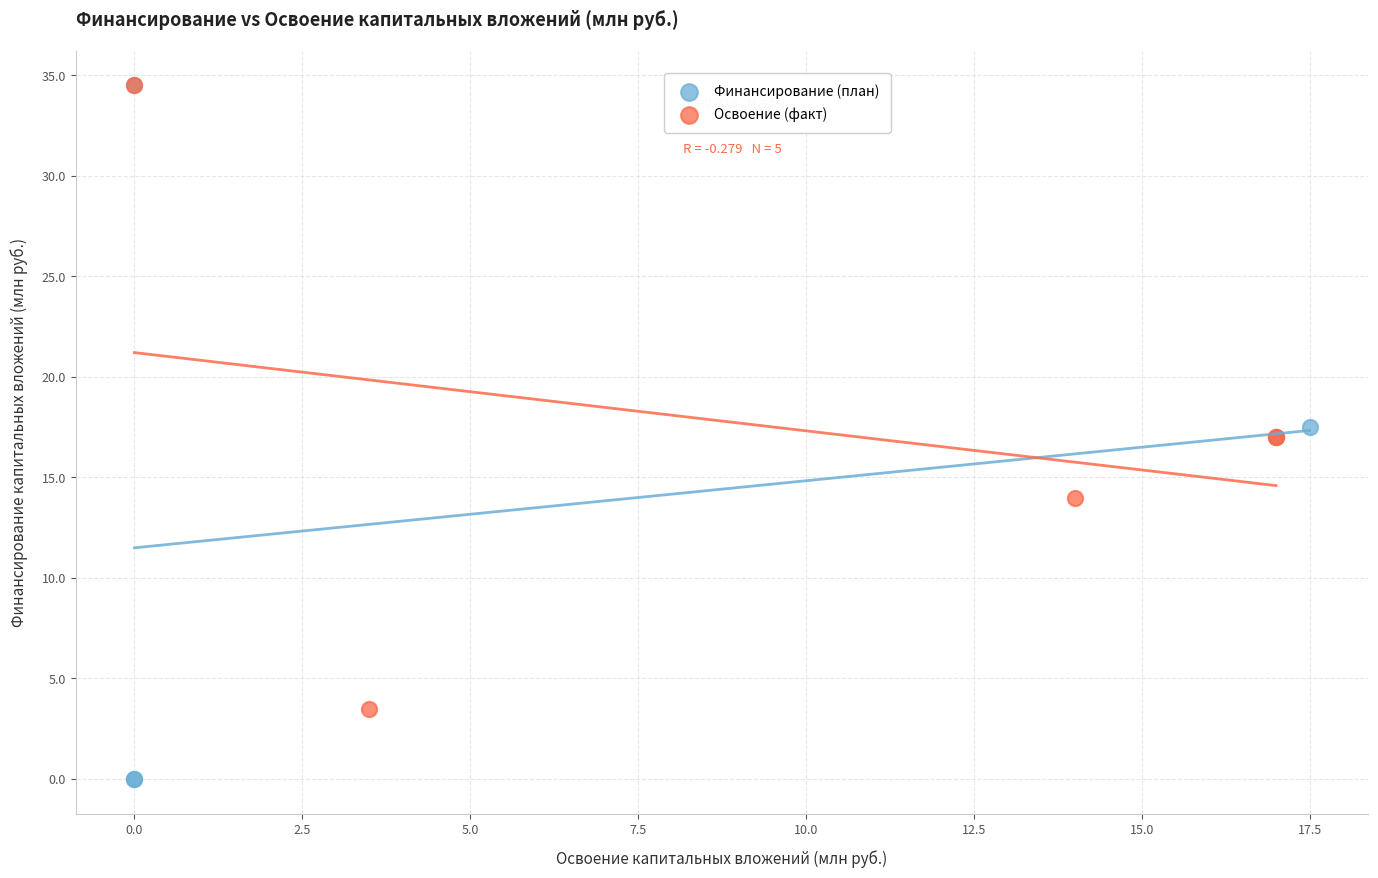

Which series reaches the minimum Y coordinate?

Финансирование (план)